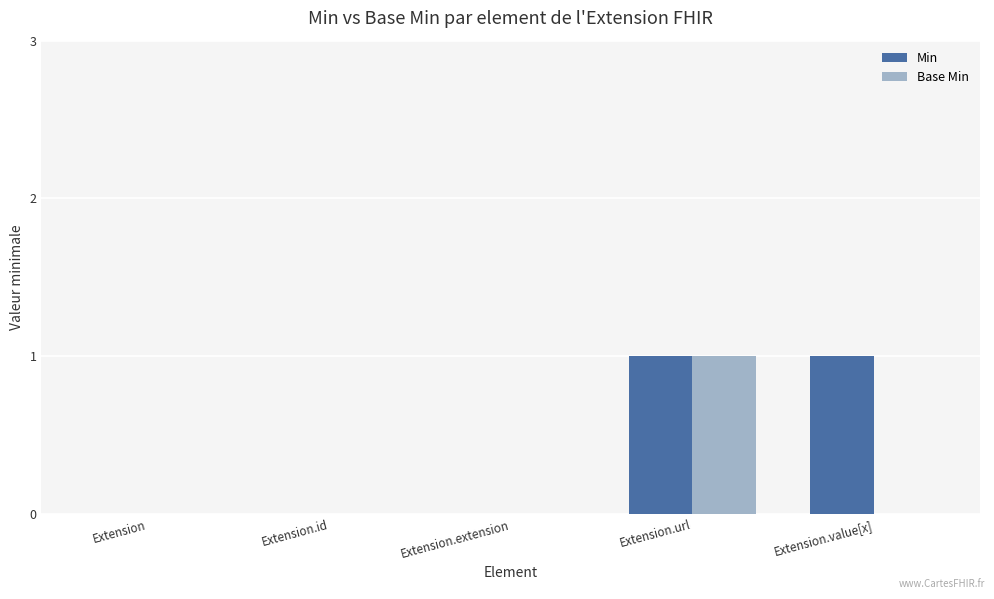

At which category is the sum across all series the highest?

Extension.url